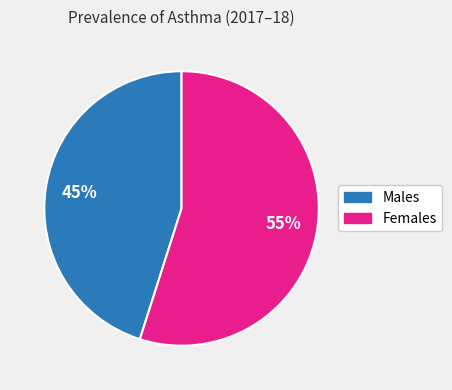

To the nearest percent, what portion does Males represent?

45%